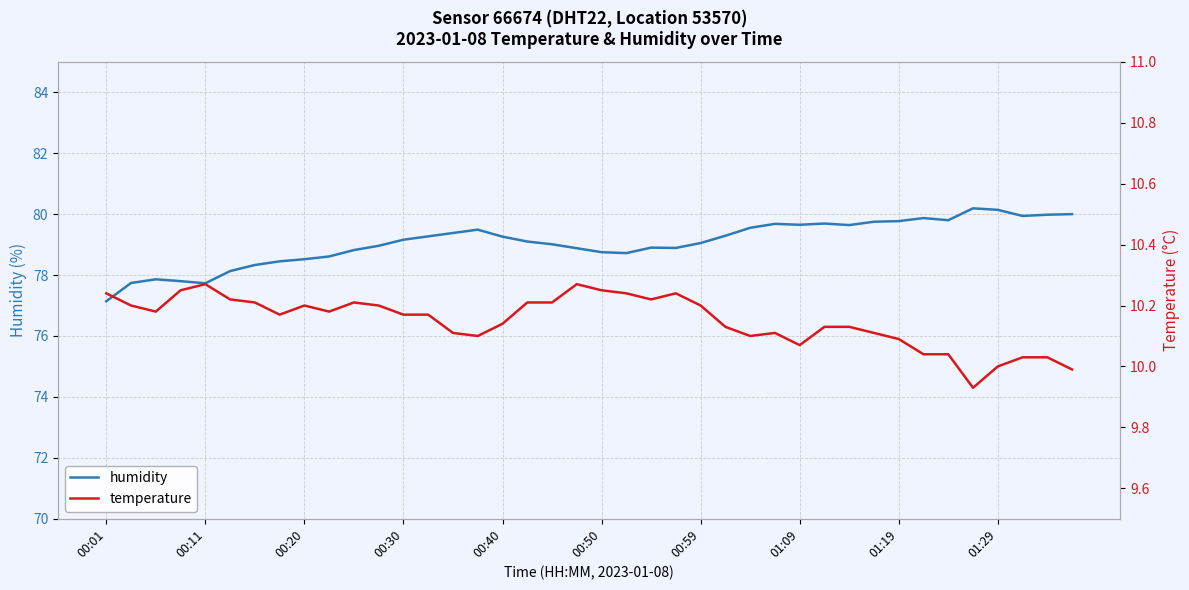

What is the average value of the humidity series?

79.1